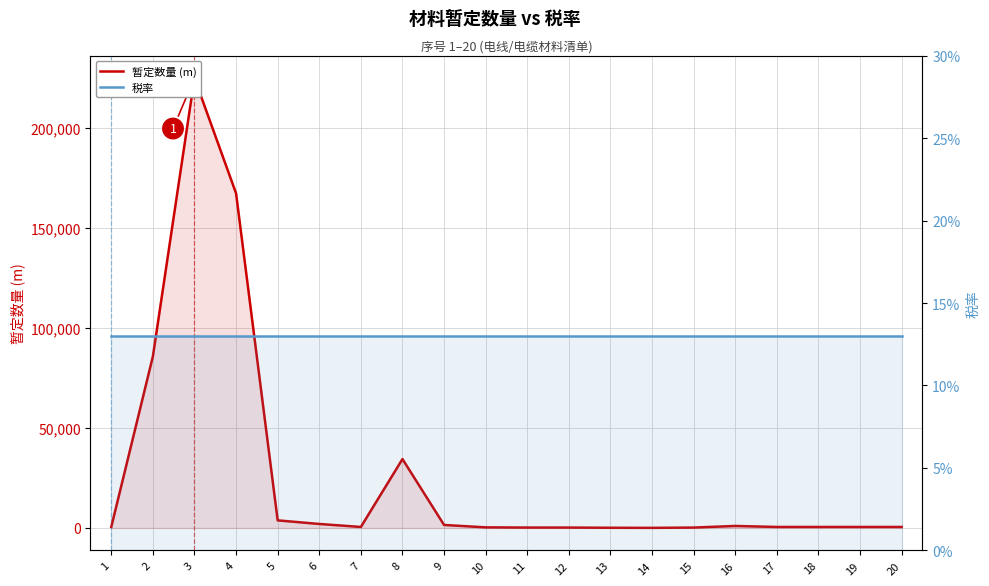

How many interior local peaks does the 暂定数量 (m) series have?

3